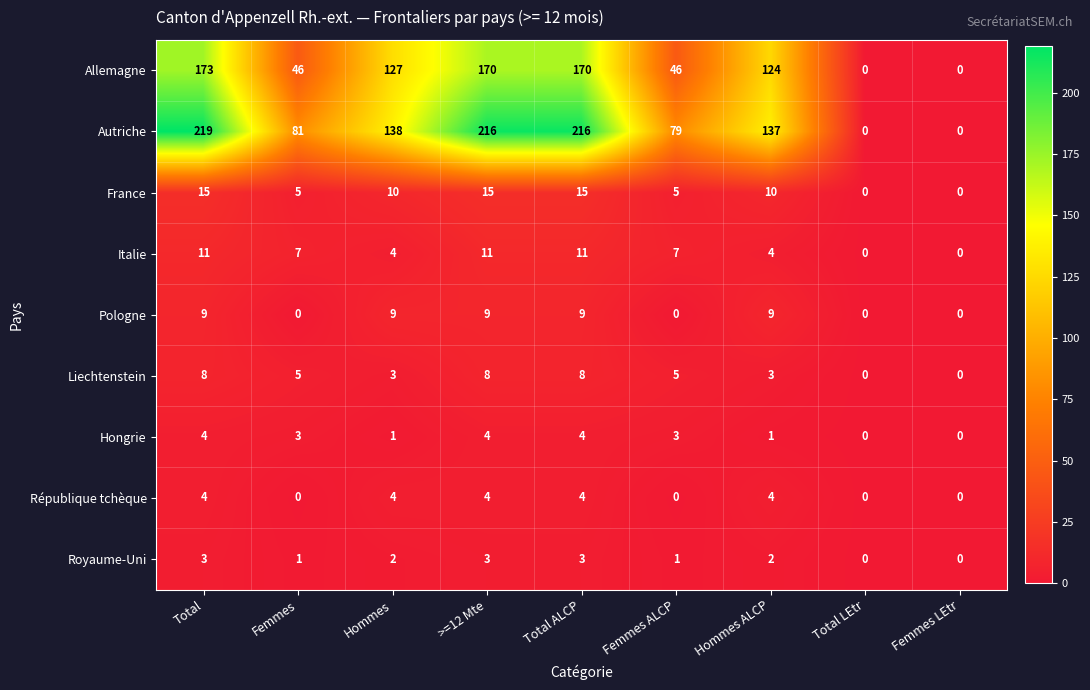

What is the sum of all Pologne values?

45